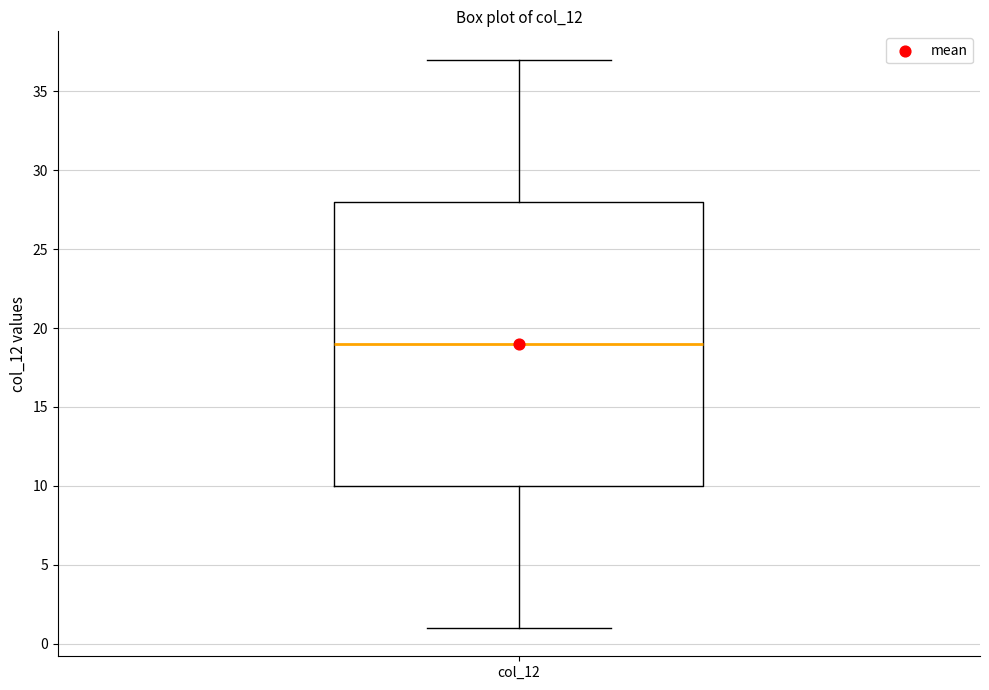

Read this box plot against the y-axis: the position of the median line, the range covered by the box, and the ends of both whiskers. The values are not printed on the chart, so give them approximately, as read against the axis.

median 19, box 10 to 28, whiskers 1 to 37